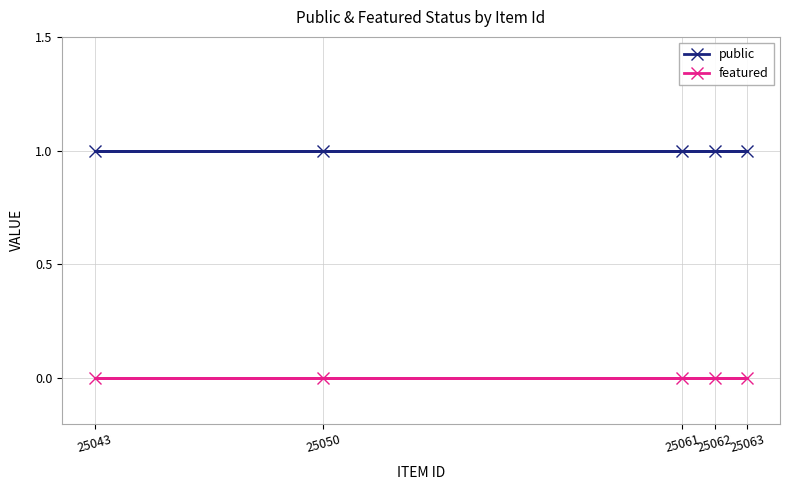

What is the value of the public point at the 4th from the left?

1